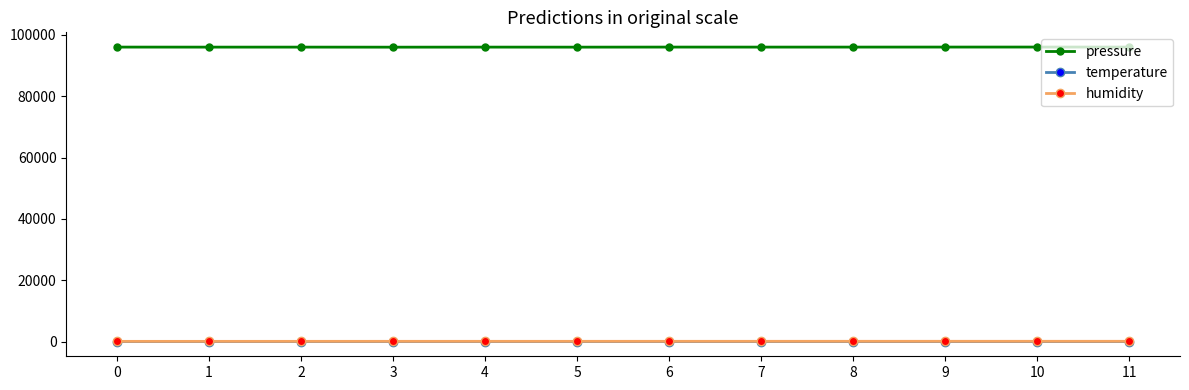

What are all the series names shown in the legend?

pressure, temperature, humidity